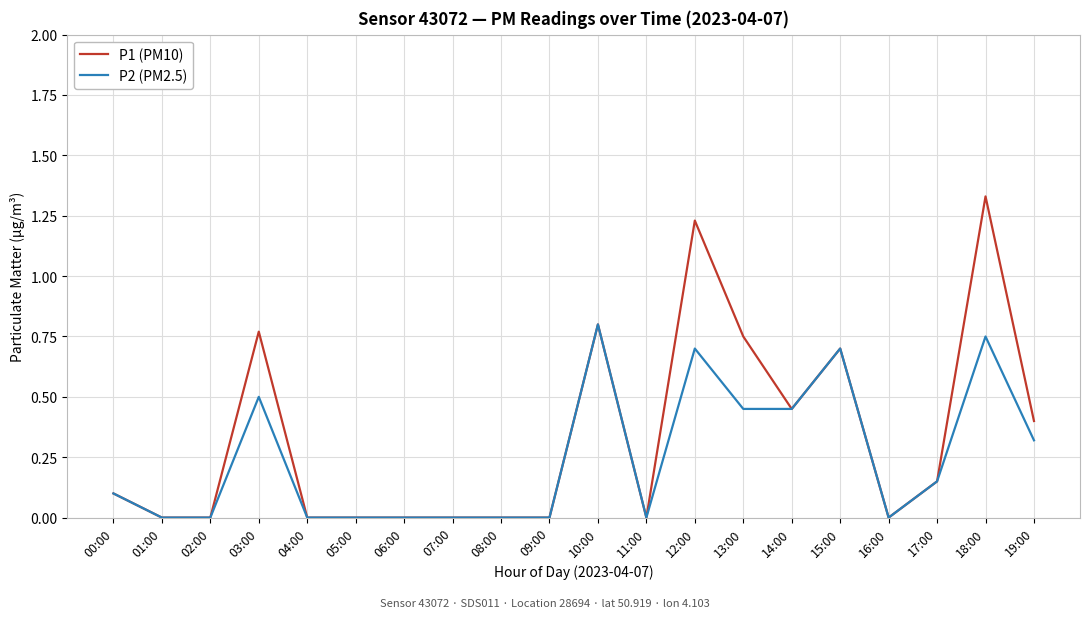

Rank the series by their maximum value, from lowest to highest.

P2 (PM2.5), P1 (PM10)